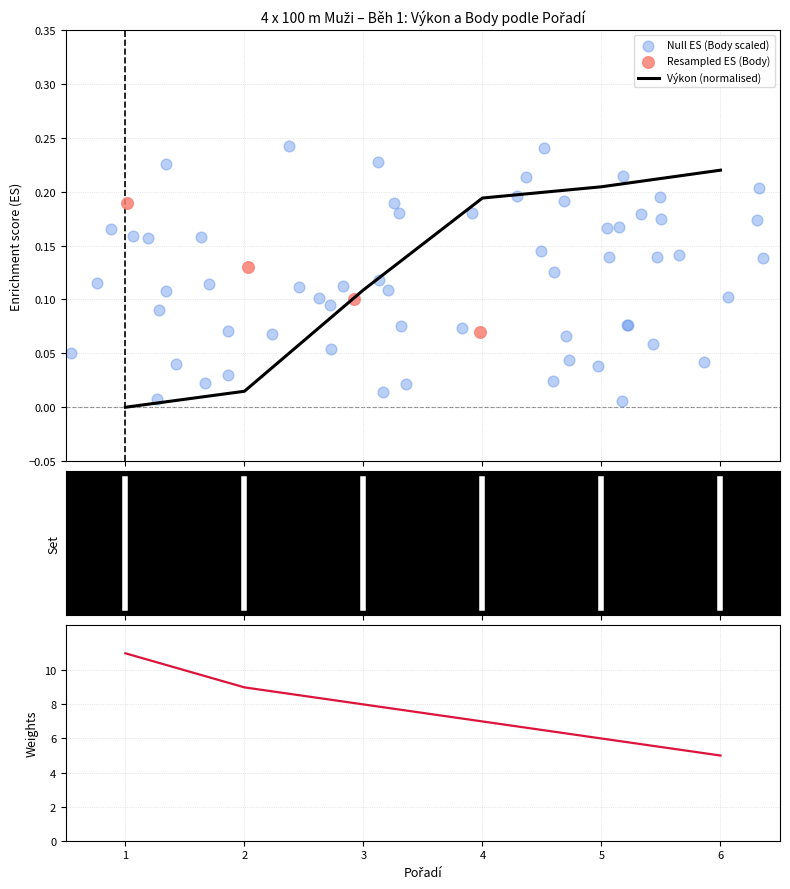

What is the total value across all series at 1?

11.0